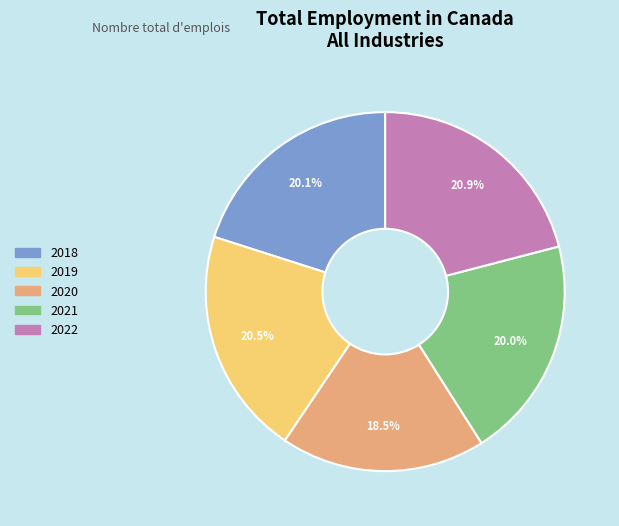

How many slices are in this pie chart?

5